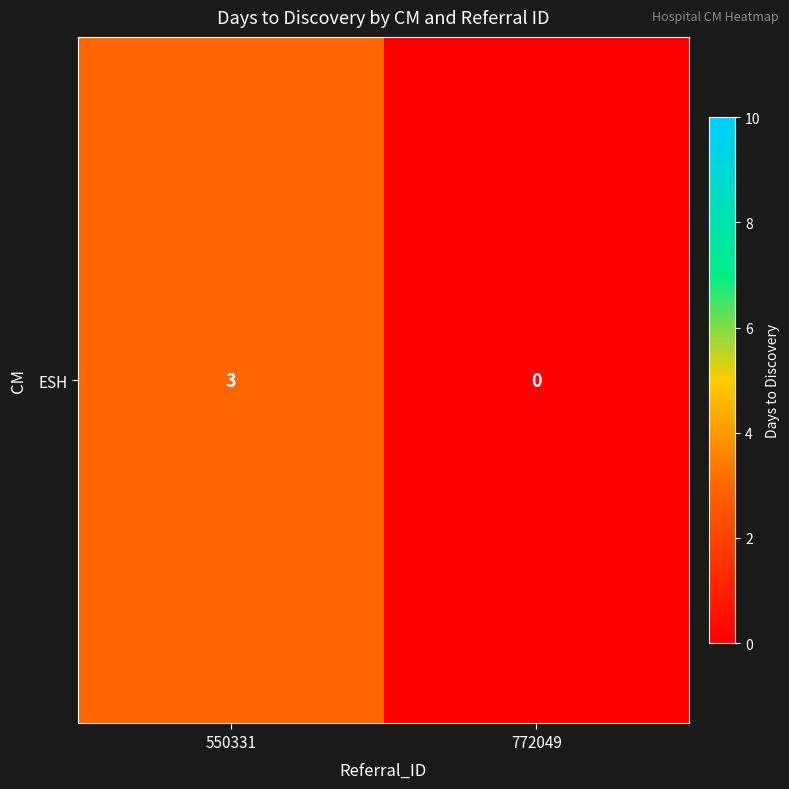

Between 550331 and 772049, which is larger?

550331